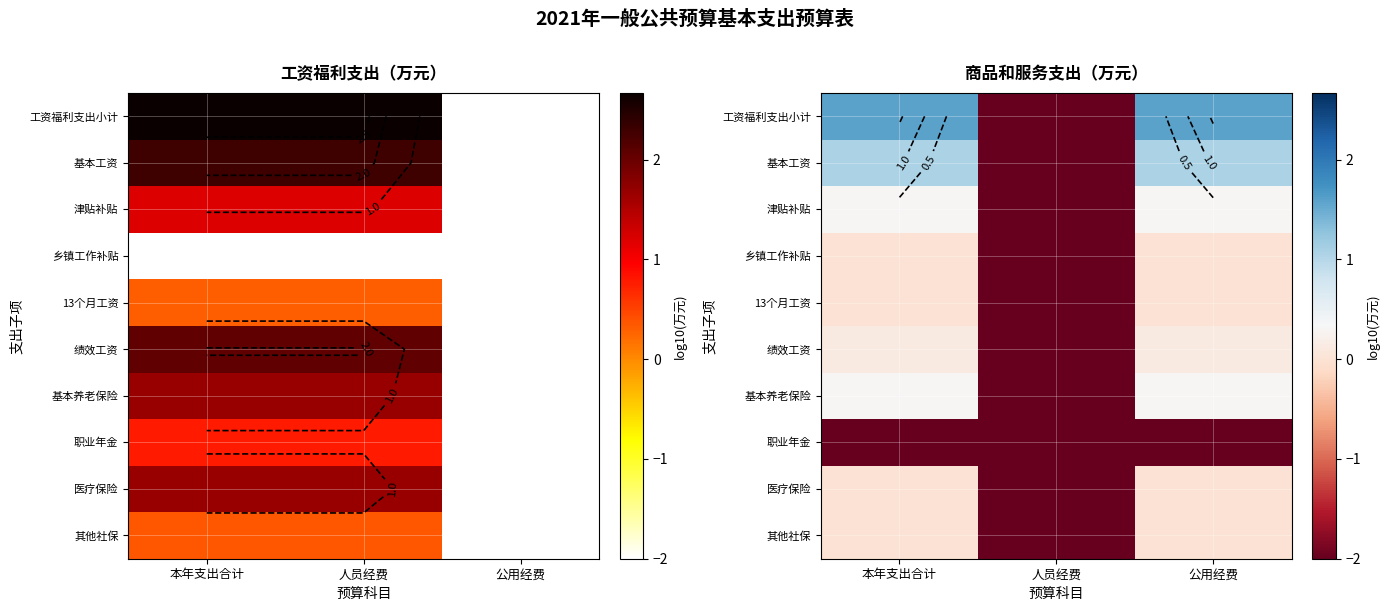

What is the difference between the second highest and minimum values in the 基本工资 series?

3.1